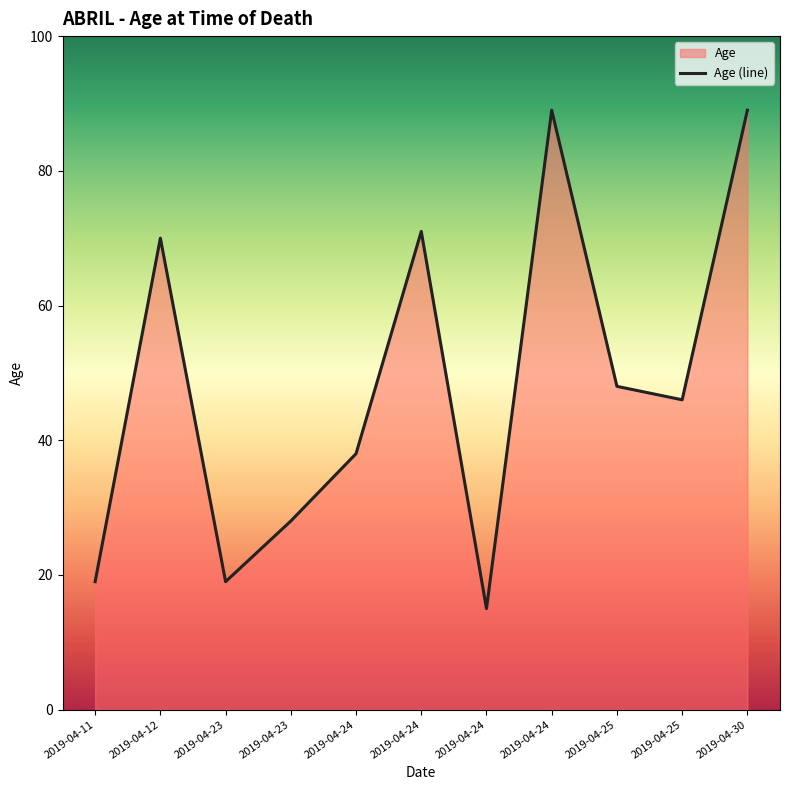

Reading left to right, what are all the values shown in this chart?

2019-04-11=19	2019-04-12=70	2019-04-23=19	2019-04-23=28	2019-04-24=38	2019-04-24=71	2019-04-24=15	2019-04-24=89	2019-04-25=48	2019-04-25=46	2019-04-30=89